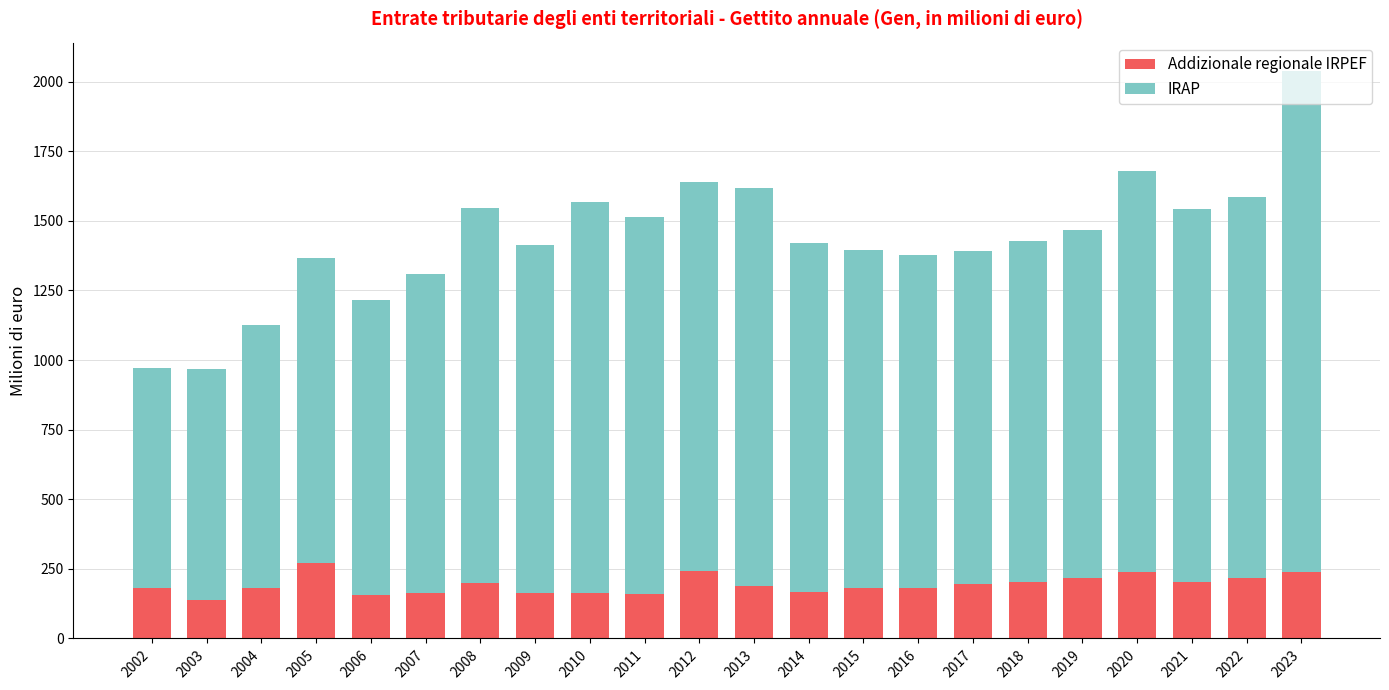

True or false: Addizionale regionale IRPEF has a value of 187 at 2013.

True